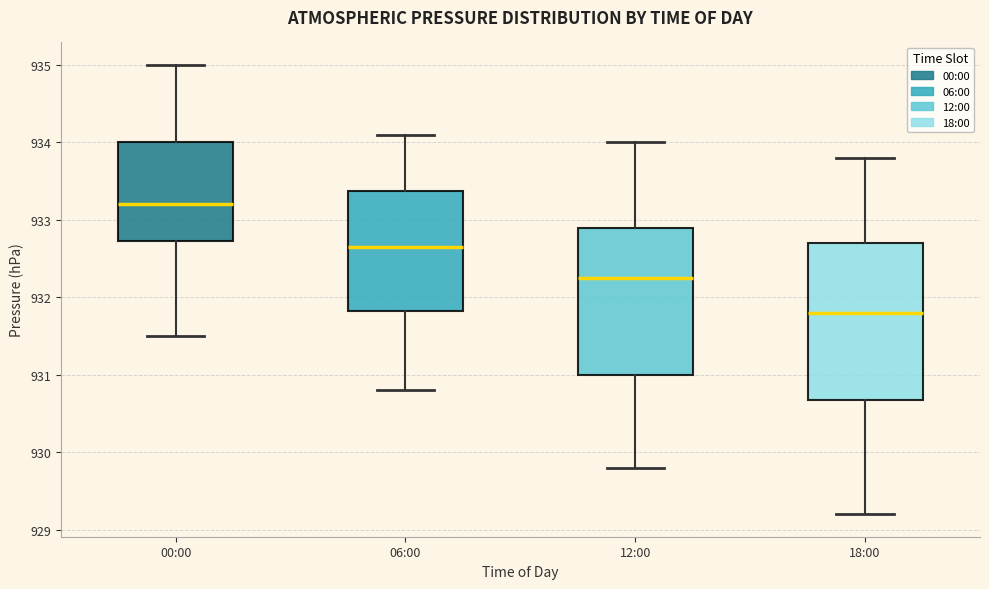

Reading left to right, read every box against the y-axis: the position of its median line, the range the box covers, and the ends of its whiskers. The values are not printed on the chart, so give them approximately, as read against the axis.

00:00: median 933.2, box 932.7 to 934.0, whiskers 931.5 to 935.0
06:00: median 932.7, box 931.8 to 933.4, whiskers 930.8 to 934.1
12:00: median 932.3, box 931.0 to 932.9, whiskers 929.8 to 934.0
18:00: median 931.8, box 930.7 to 932.7, whiskers 929.2 to 933.8